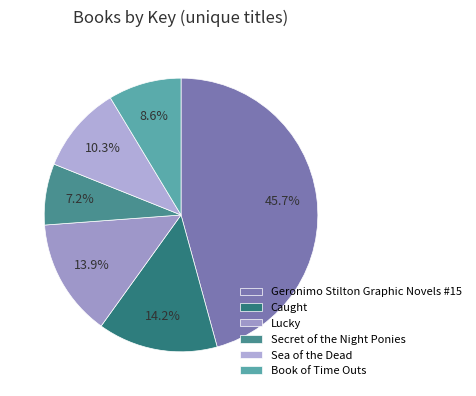

What is the largest slice in the pie chart?

Geronimo Stilton Graphic Novels #15